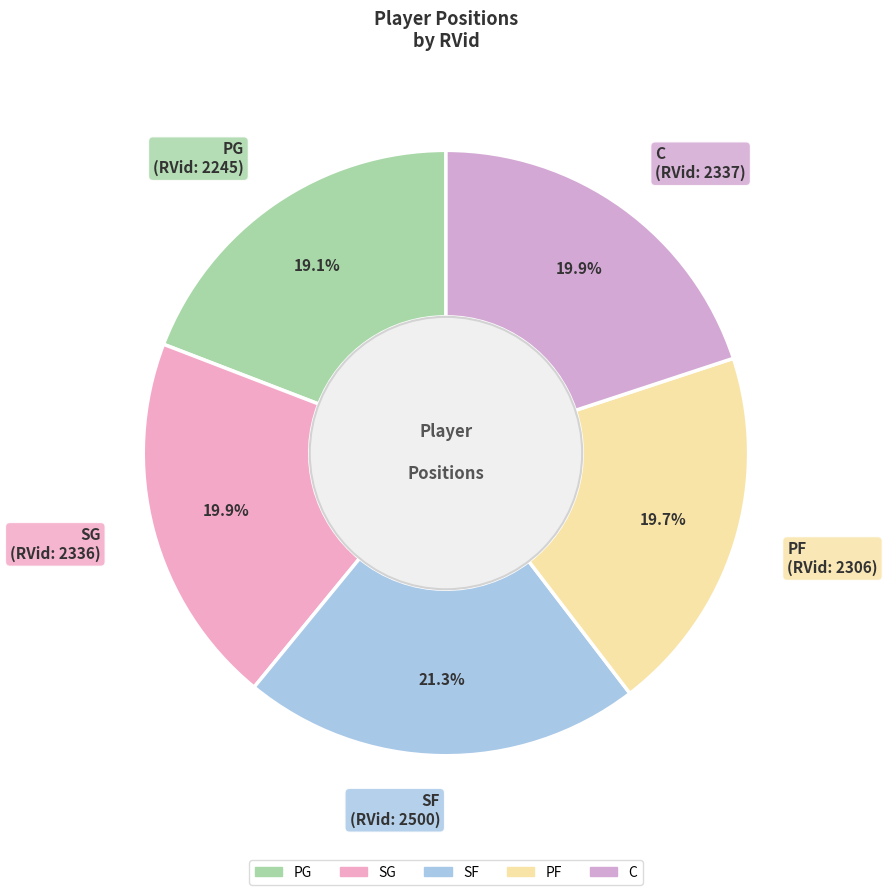

What is the ratio of the value at C to the value at PF?

1.0